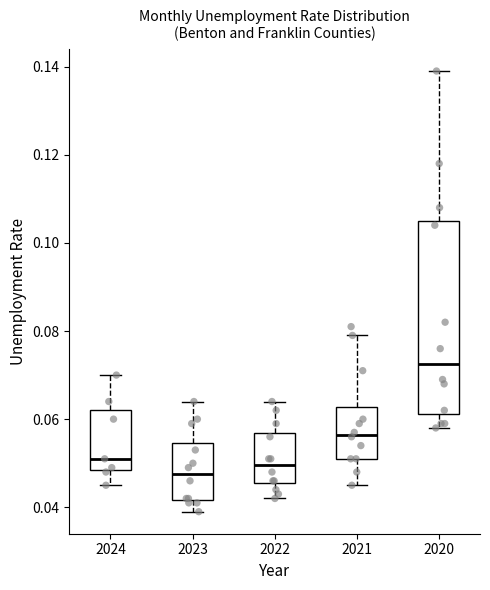

Reading left to right, read every box against the y-axis: the position of its median line, the range the box covers, and the ends of its whiskers. The values are not printed on the chart, so give them approximately, as read against the axis.

2024: median 0.052, box 0.048 to 0.062, whiskers 0.046 to 0.070
2023: median 0.048, box 0.042 to 0.054, whiskers 0.040 to 0.064
2022: median 0.050, box 0.046 to 0.056, whiskers 0.042 to 0.064
2021: median 0.056, box 0.052 to 0.062, whiskers 0.046 to 0.080
2020: median 0.072, box 0.062 to 0.106, whiskers 0.058 to 0.140